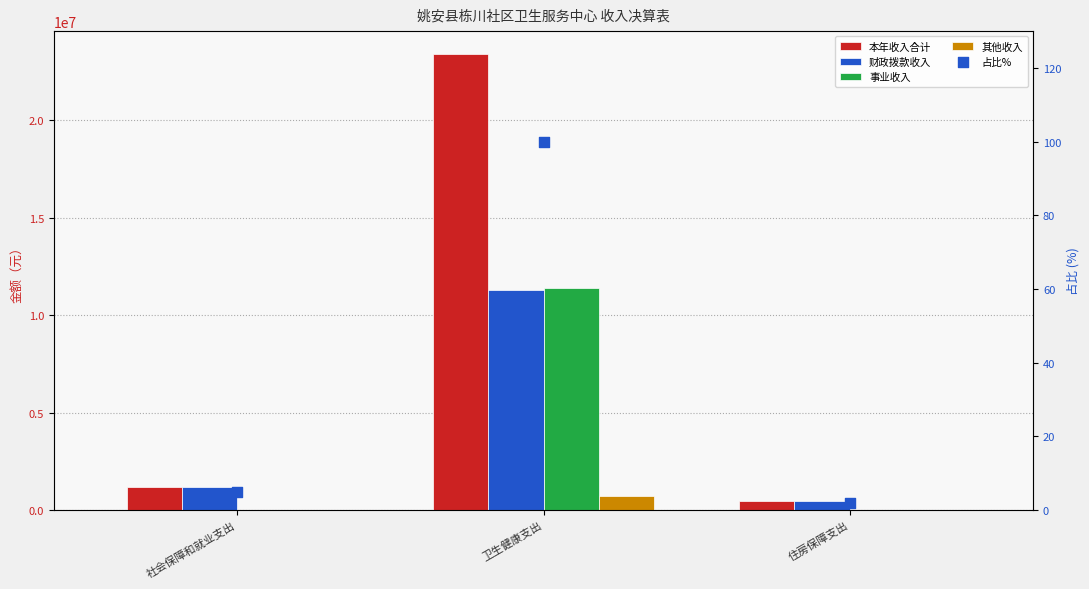

What are all the series names shown in the legend?

本年收入合计, 财政拨款收入, 事业收入, 其他收入, 占比%